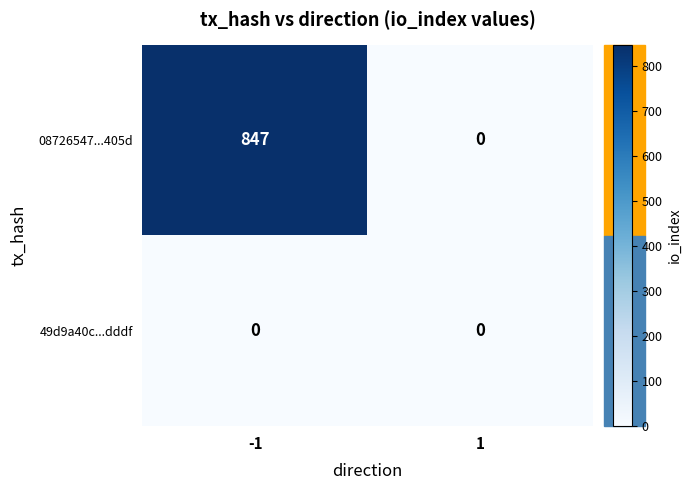

What is the average value of the 08726547...405d series?

424